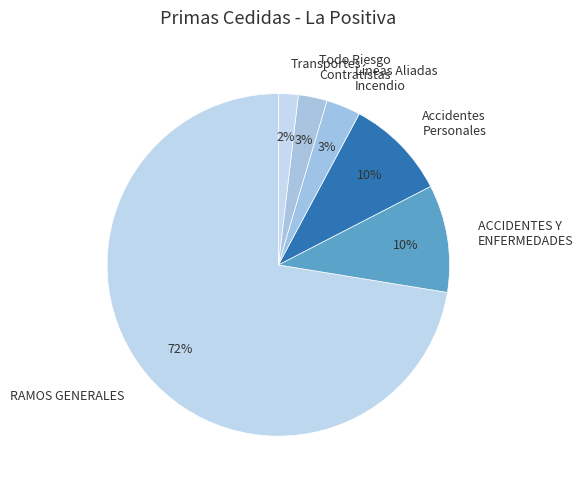

What is the largest slice in the pie chart?

RAMOS GENERALES